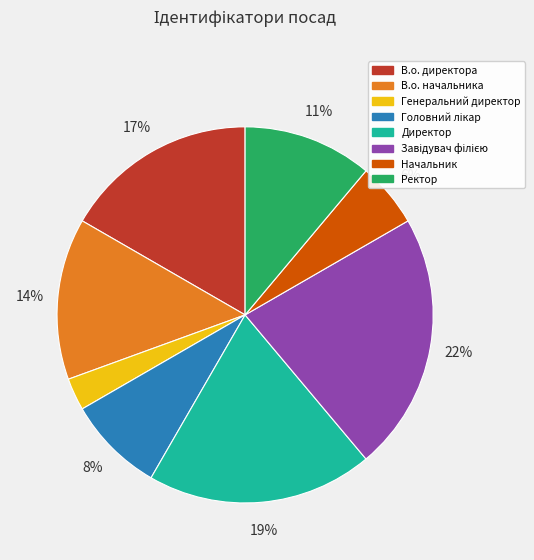

Which category has the smallest portion of the pie?

Генеральний директор